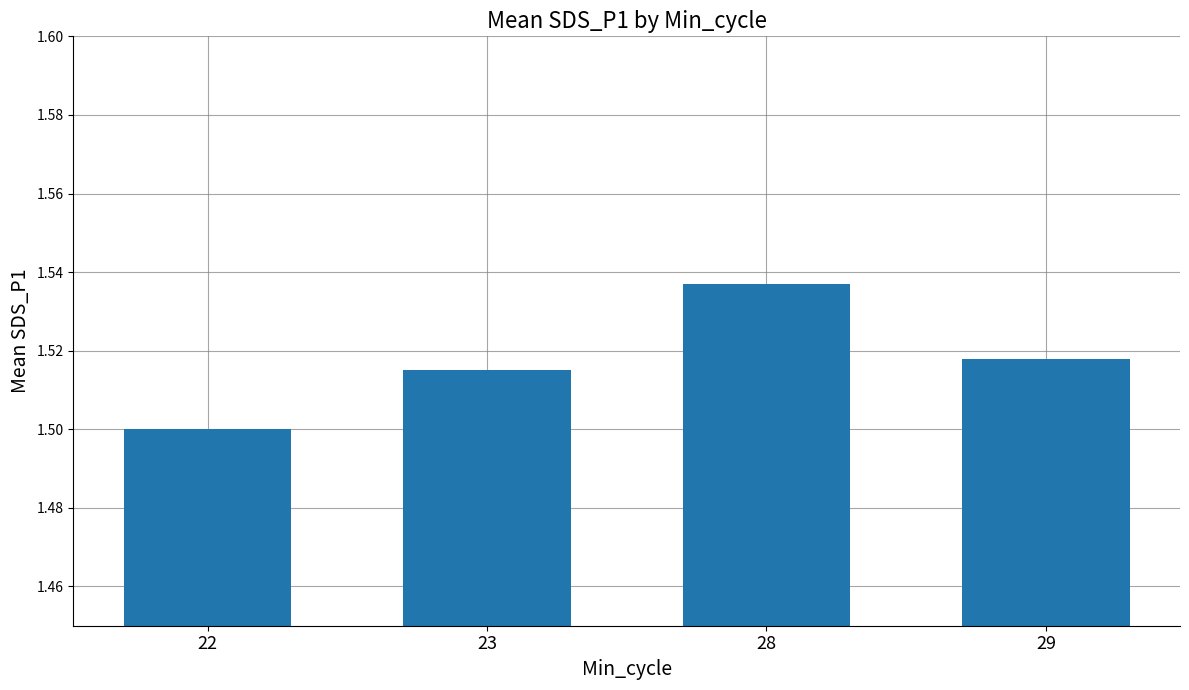

At which category does the chart reach its minimum across all series?

22